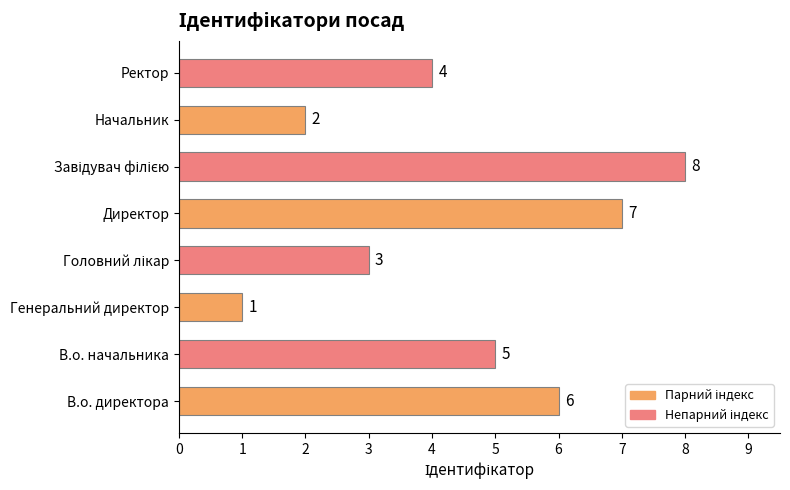

What is the greatest value displayed?

8